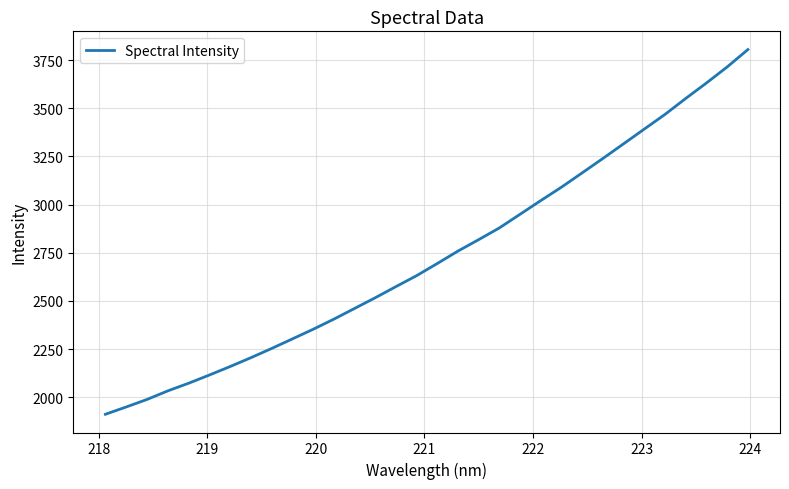

Does the chart display data point markers on the line(s)?

No